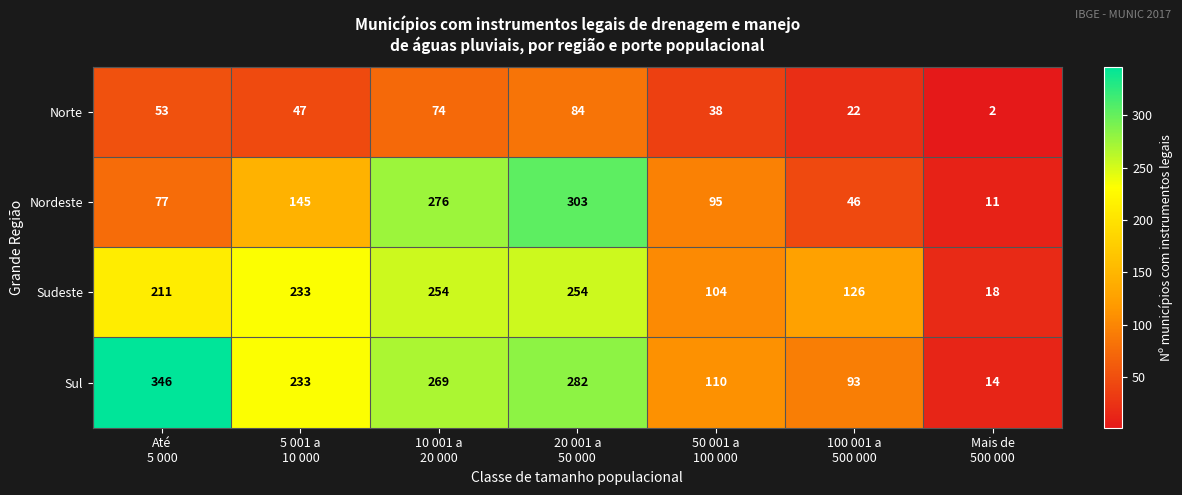

At how many categories does at least one series exceed 61?

6